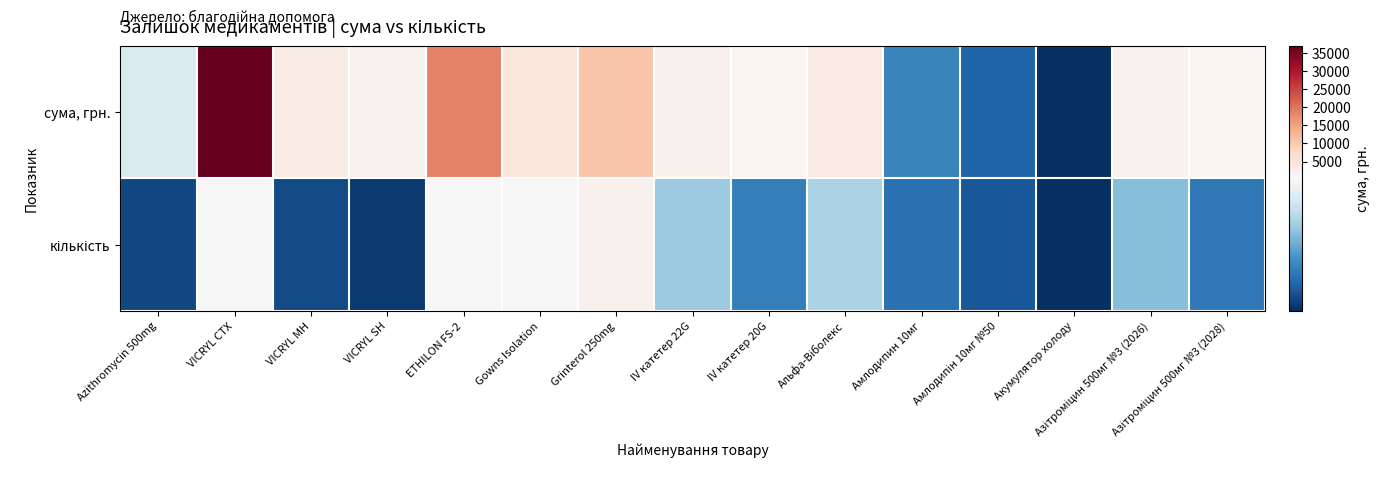

Which series has the widest spread of values?

сума, грн.